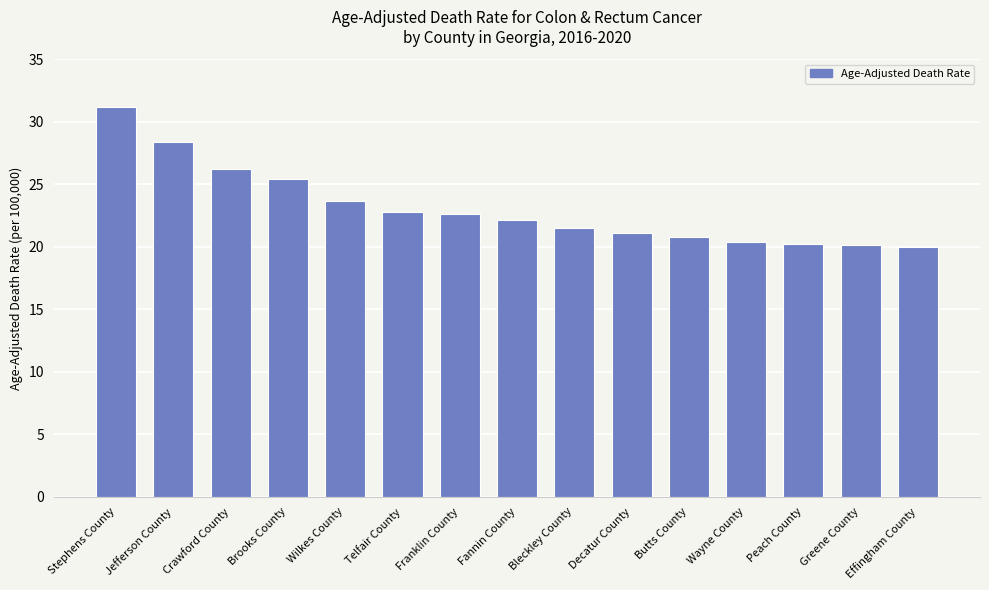

How many categories are shown in the chart?

15